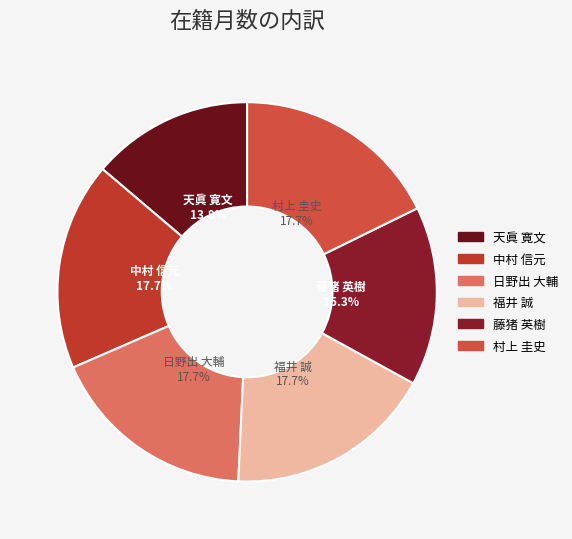

Is 天眞 寛文 the majority of the pie?

No